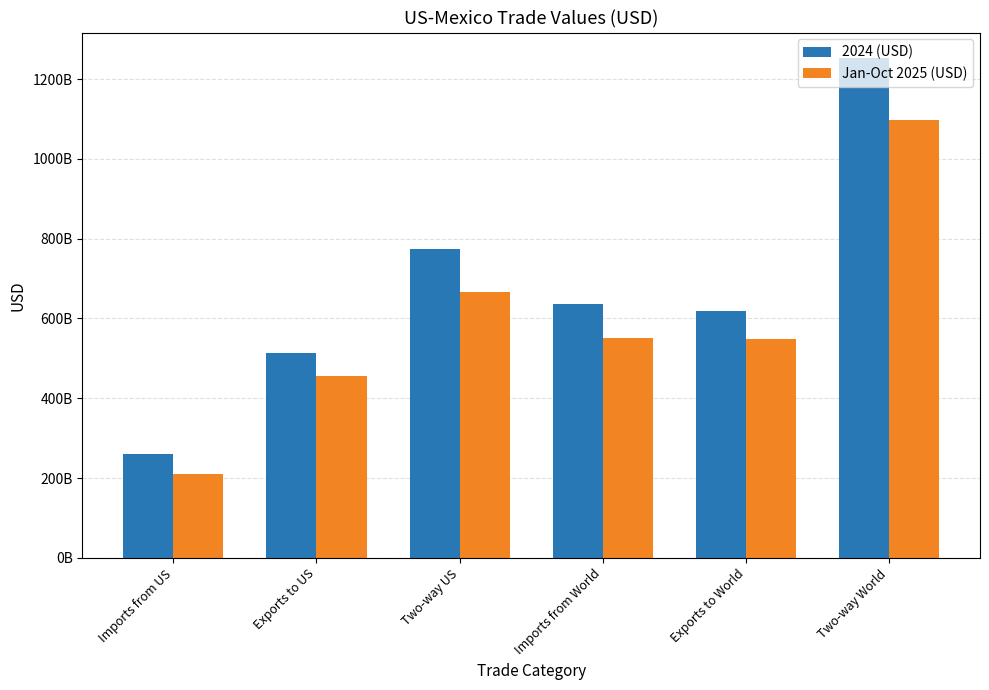

Which label corresponds to the largest value in the chart?

Two-way World